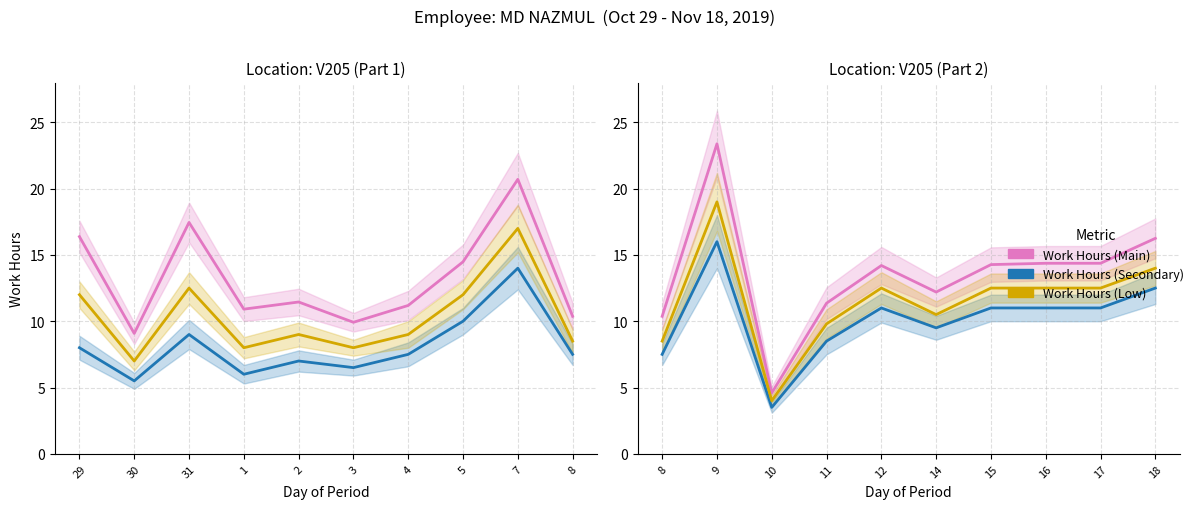

What is the value of the Work Hours (Low) point at the 5th from the left?

12.5